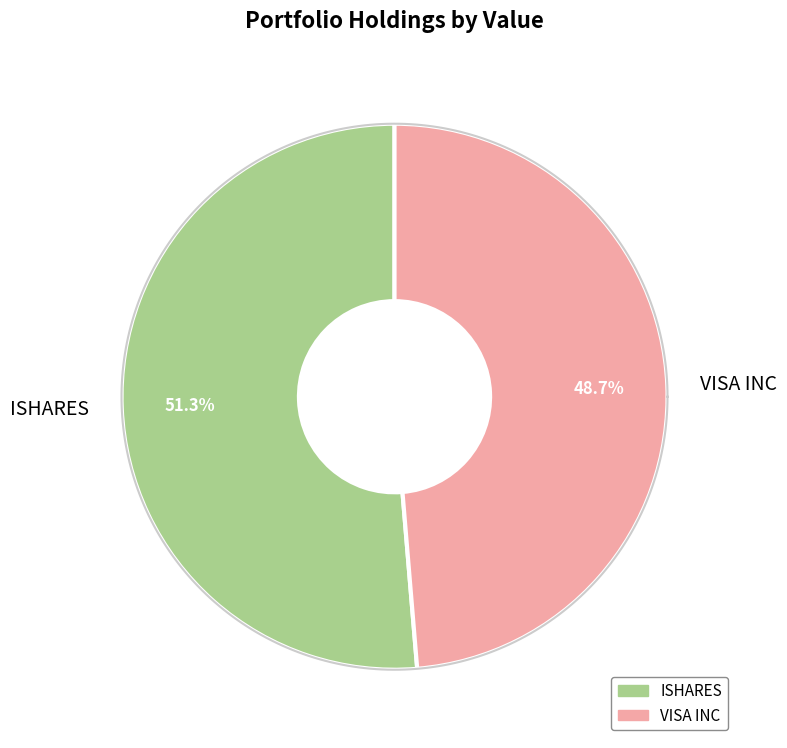

How many segments does this pie chart have?

2